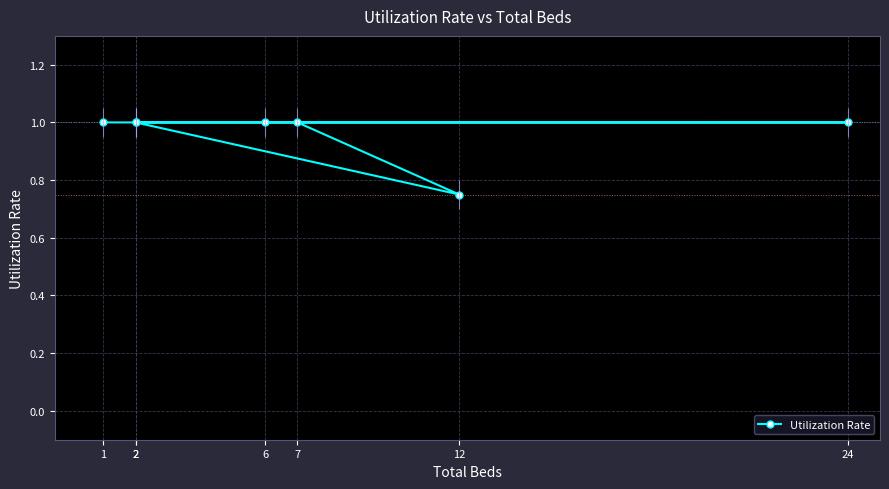

List the labels in order of value, largest first.

1, 2, 6, 24, 2, 7, 12